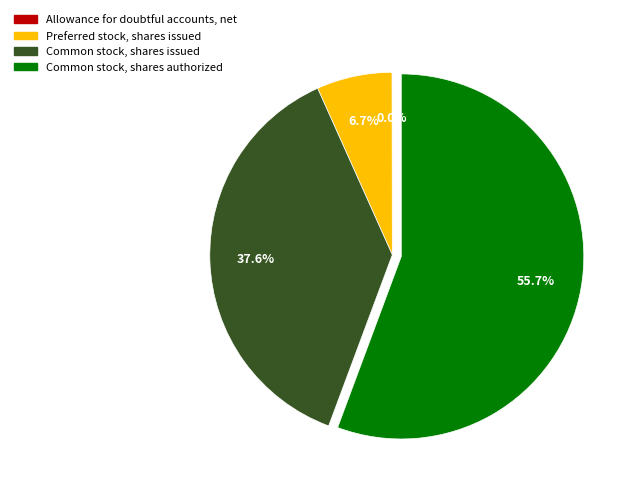

What is the ratio of the value at Common stock, shares authorized to the value at Common stock, shares issued?

1.5